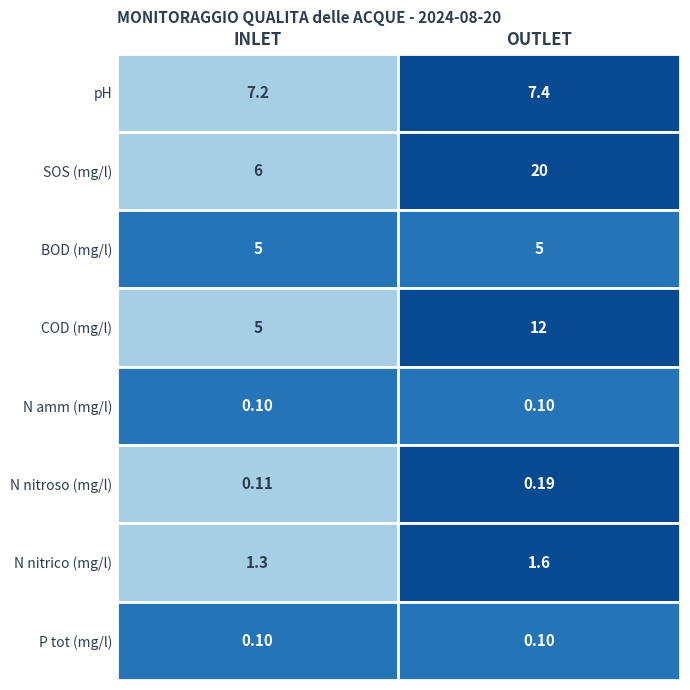

What is the total value across all series at INLET?

24.8